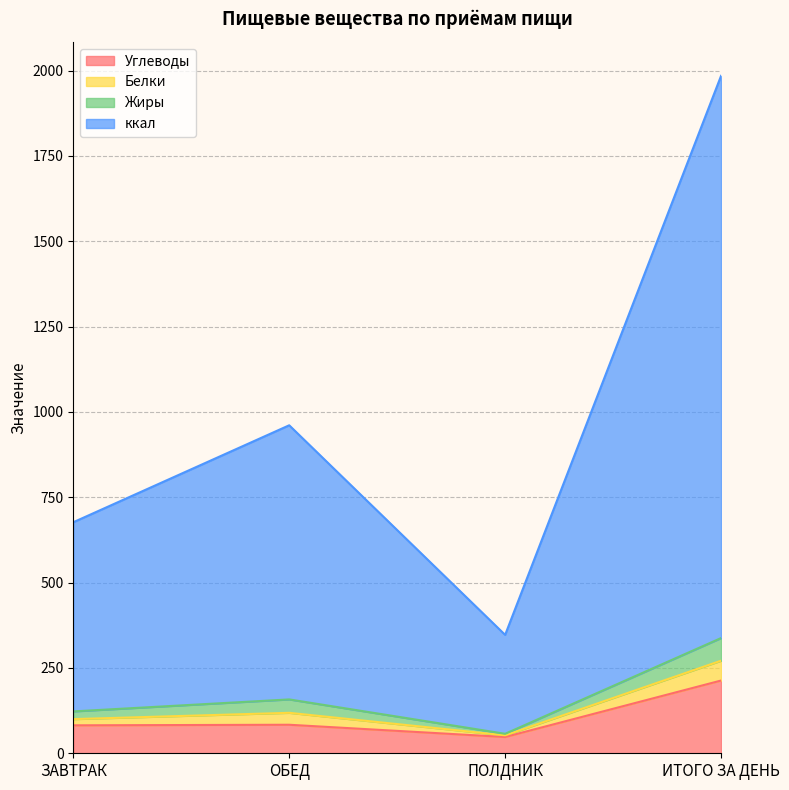

True or false: ккал and Углеводы cross at least once.

False